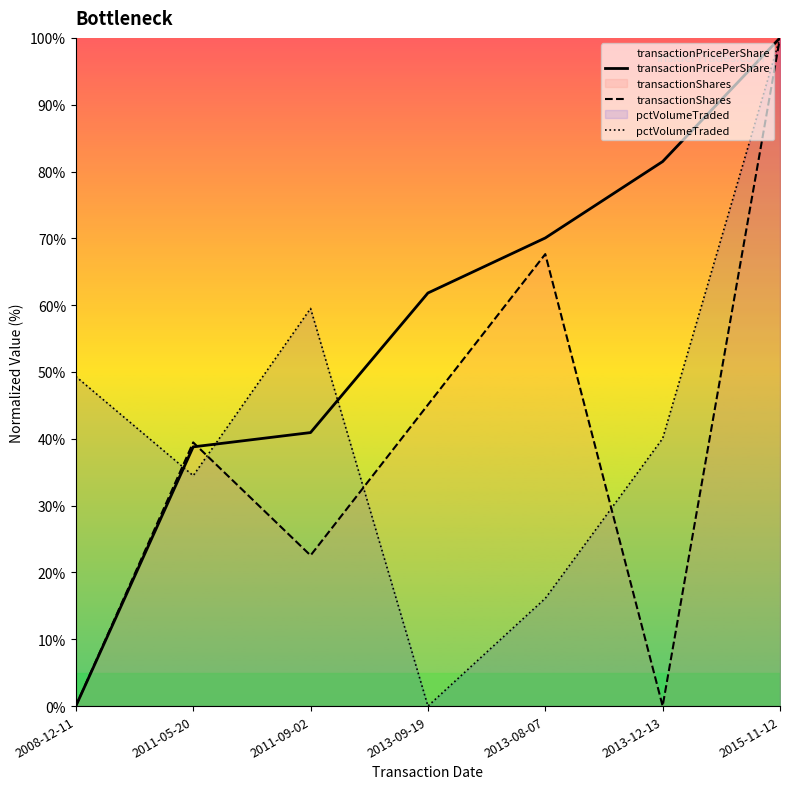

Reading left to right, transcribe all the data shown in this chart.

transactionPricePerShare: 0.0	38.8	40.9	61.8	70.1	81.5	100.0
transactionShares: 0.0	39.5	22.5	45.1	67.6	0.0	100.0
pctVolumeTraded: 49.3	34.5	59.5	0.0	16.1	40.0	100.0